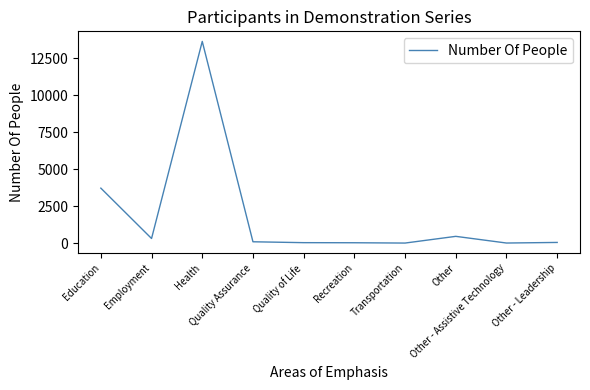

What is the maximum value shown in the chart?

13655